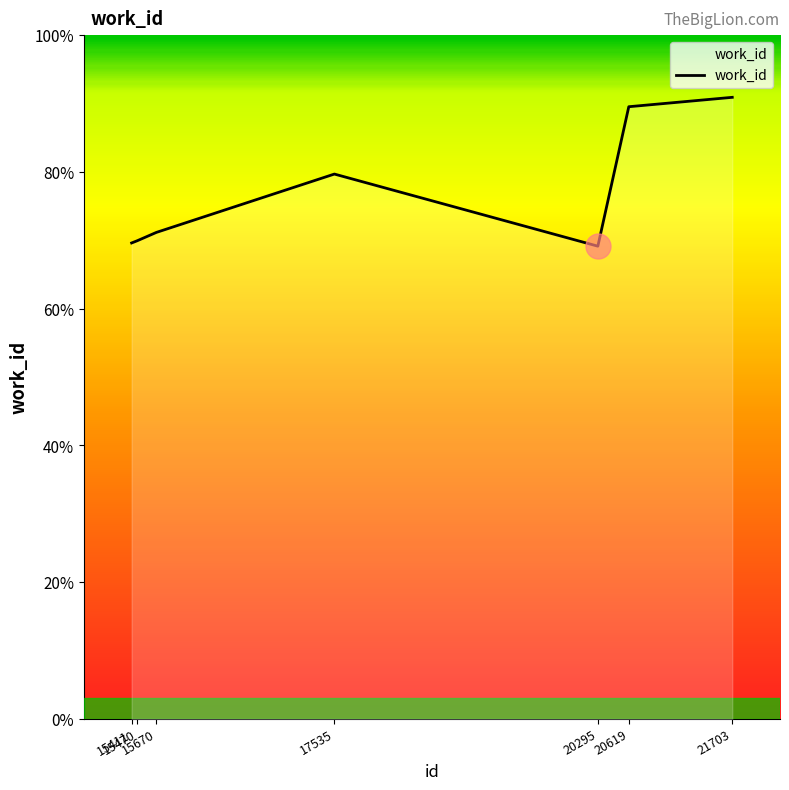

Rank the categories by value from lowest to highest.

20295, 15411, 15470, 15670, 17535, 20619, 21703